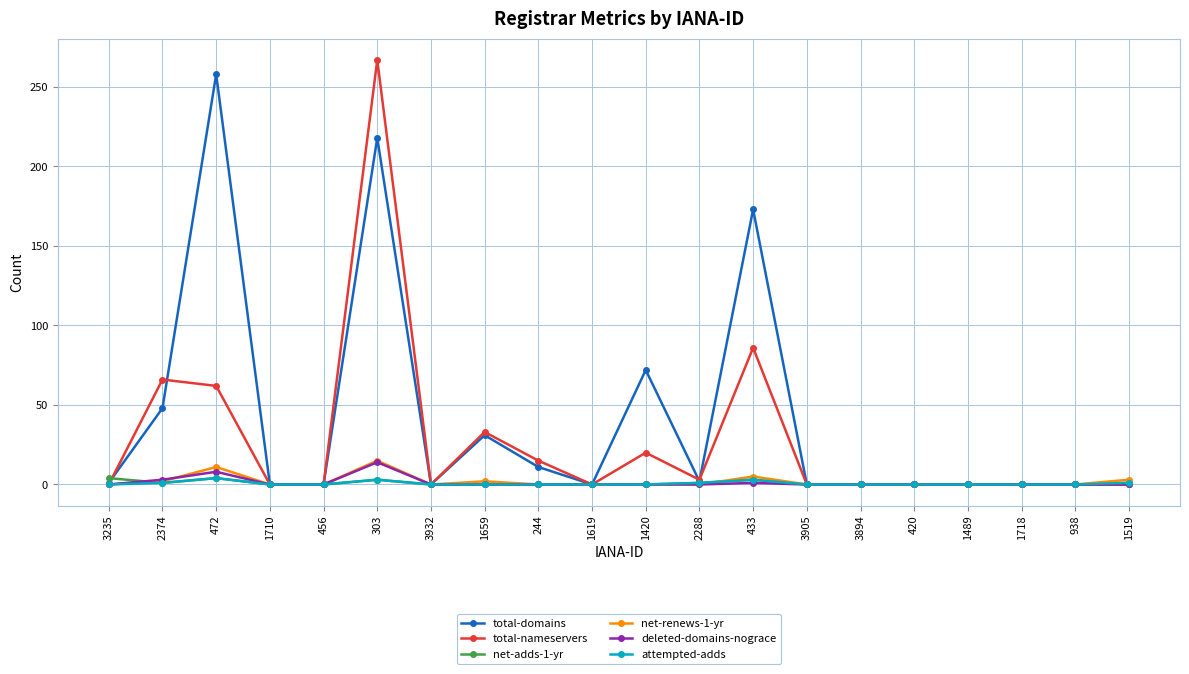

What is the label of the 20th point from the left?

1519